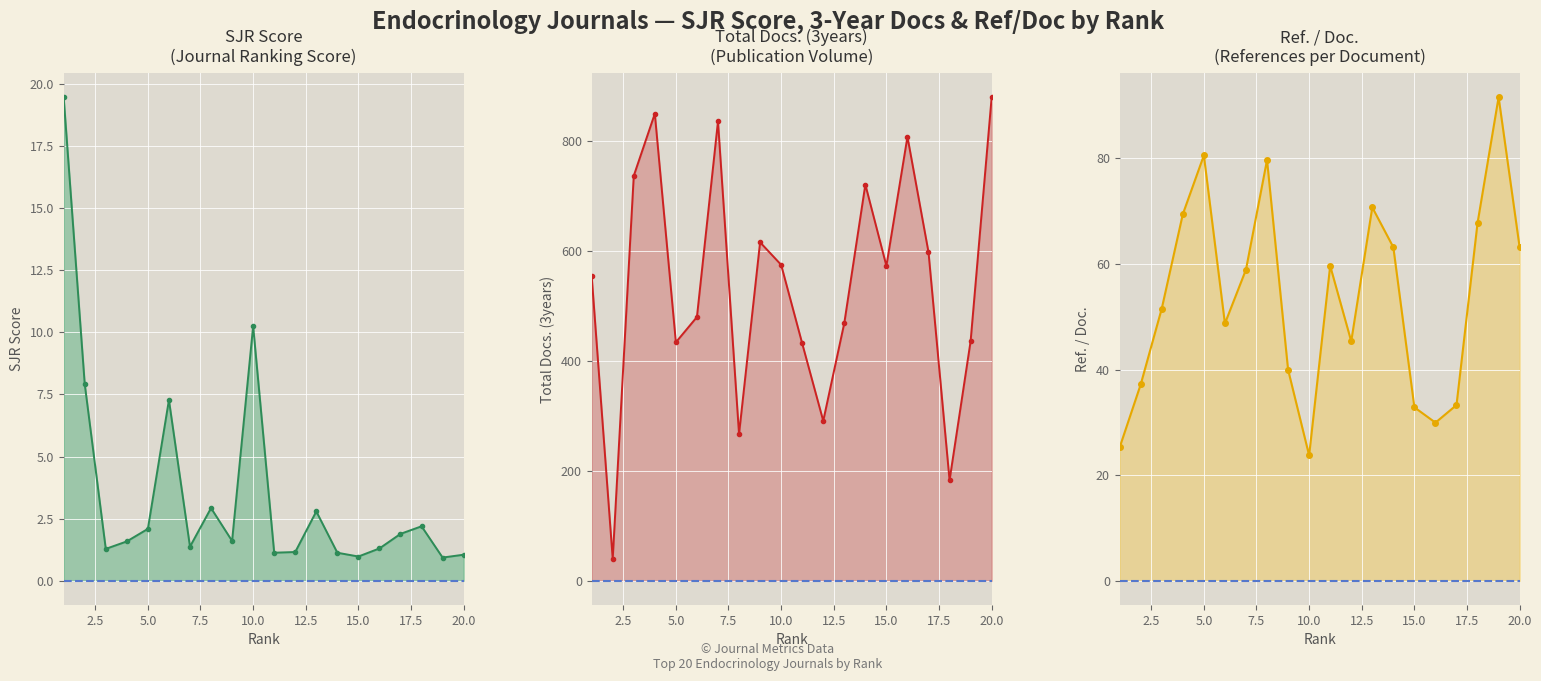

Is the value of Ref. / Doc. at 7.5 greater than the value of SJR at 19?

Yes